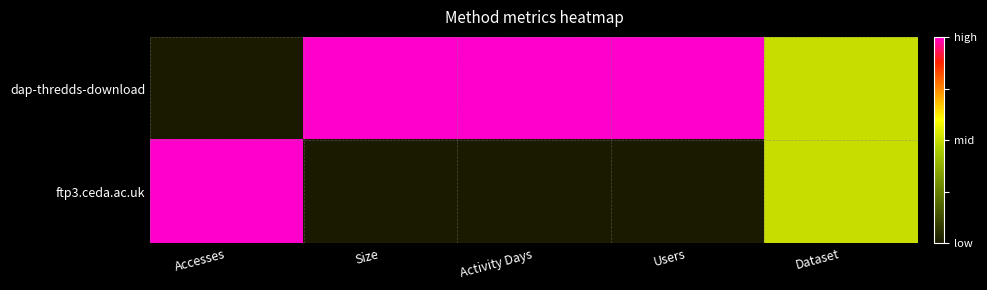

Which series has the widest spread of values?

dap-thredds-download